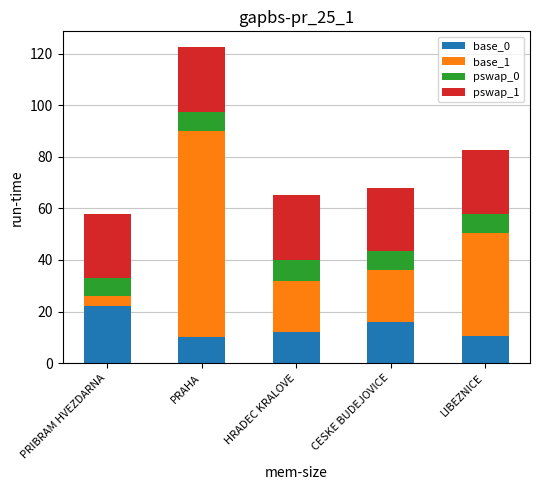

Does the chart contain stacked bars?

Yes